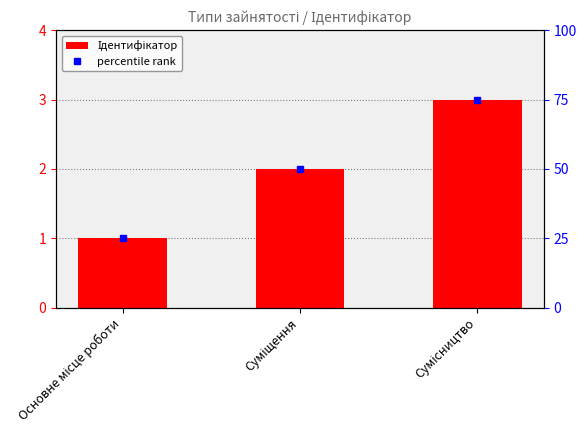

How many data points are less than 2?

1